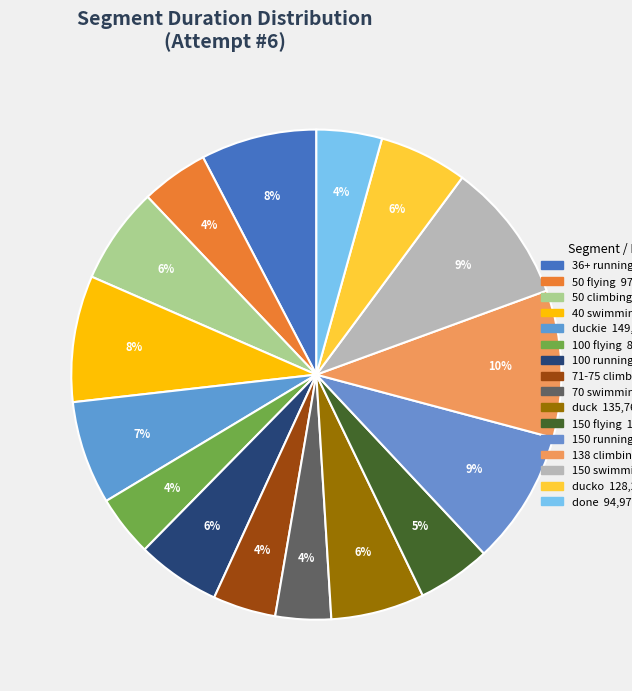

How many slices are in this pie chart?

16